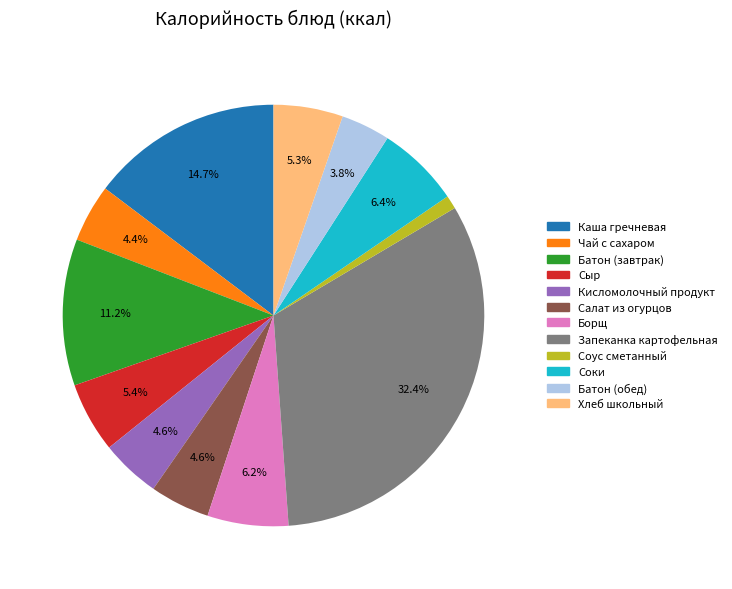

Is there any slice that represents more than half of the pie?

No